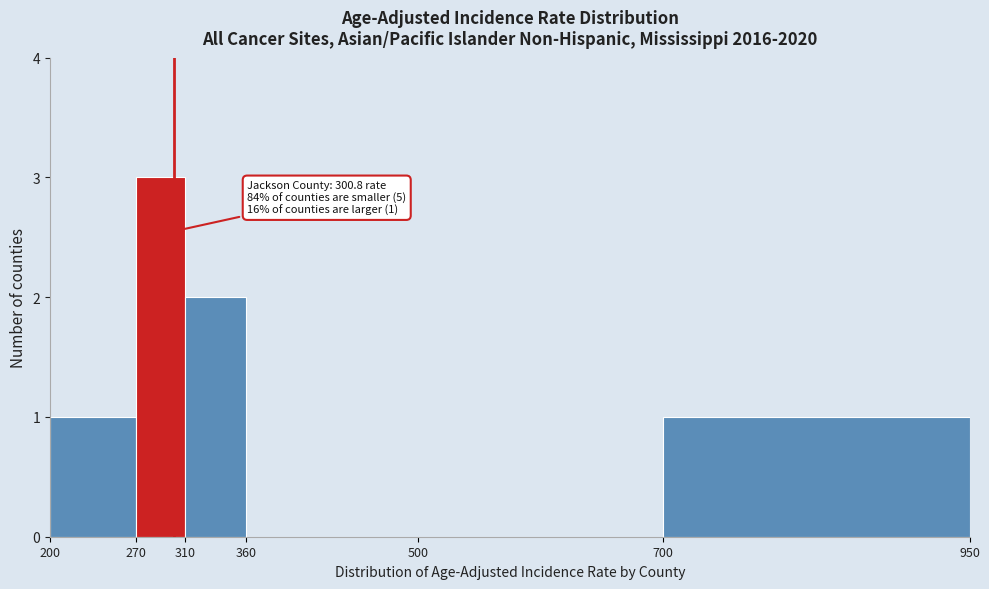

Over which range of the x-axis is the bar tallest?

270 to 310